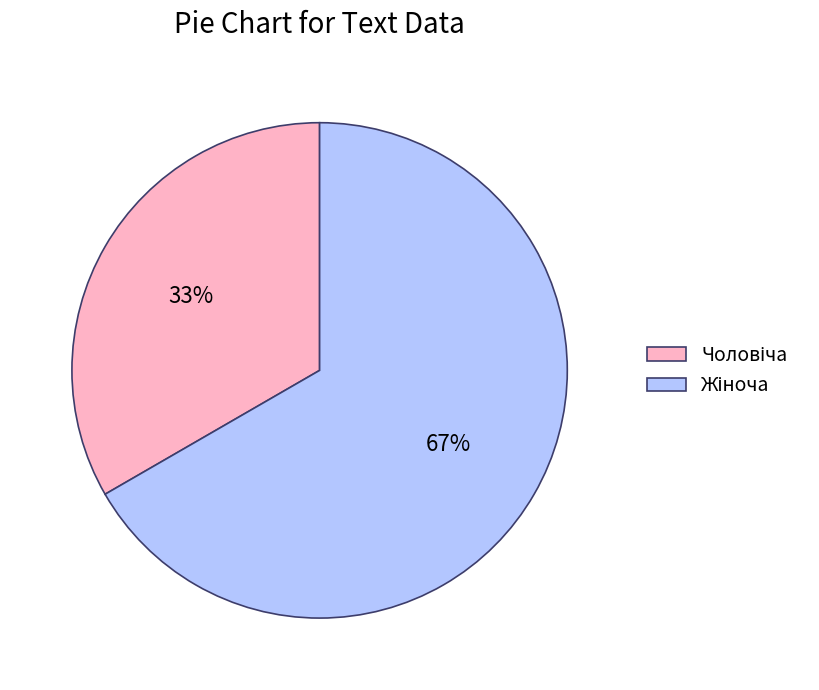

To the nearest percent, what is the average slice percentage?

50%